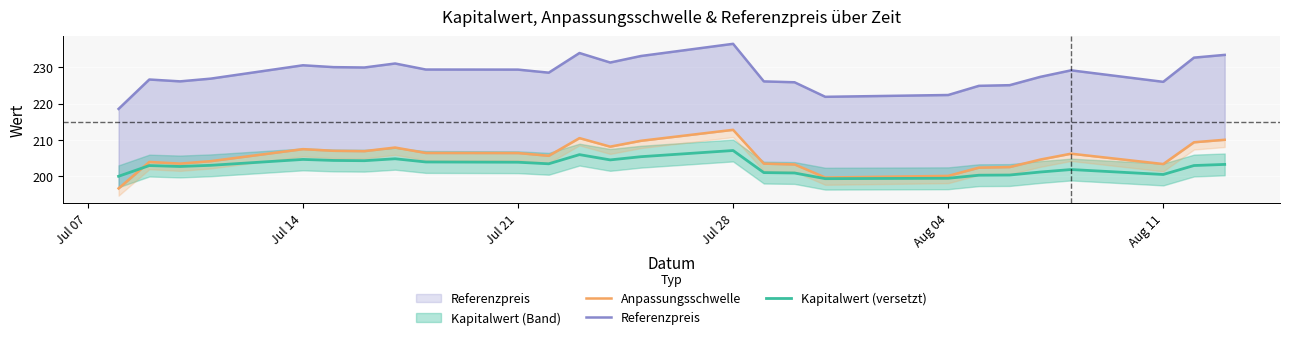

What is the difference between the maximum and minimum values in the Kapitalwert (versetzt) series?

7.7